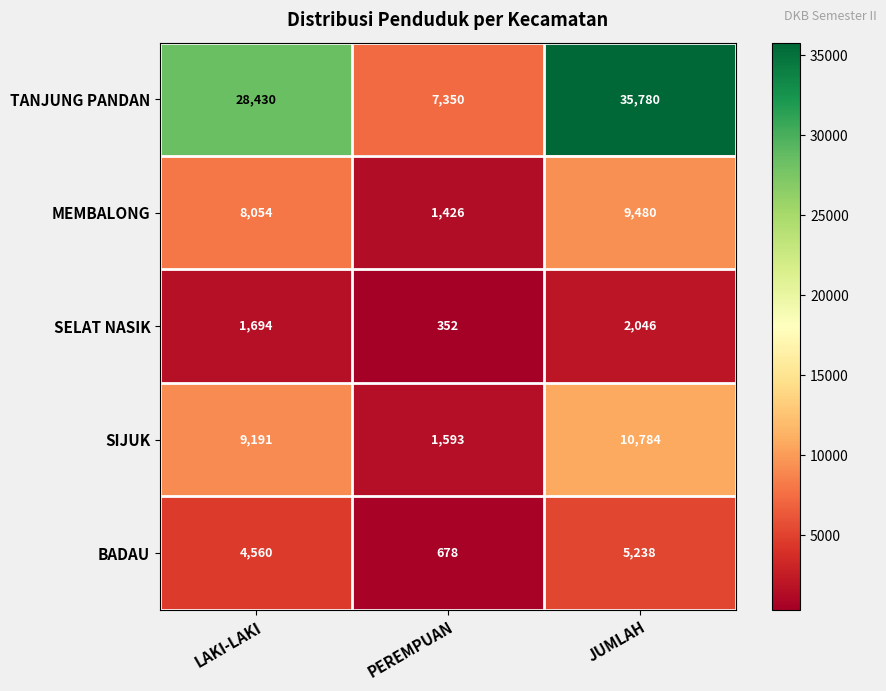

What is the smallest value displayed?

352